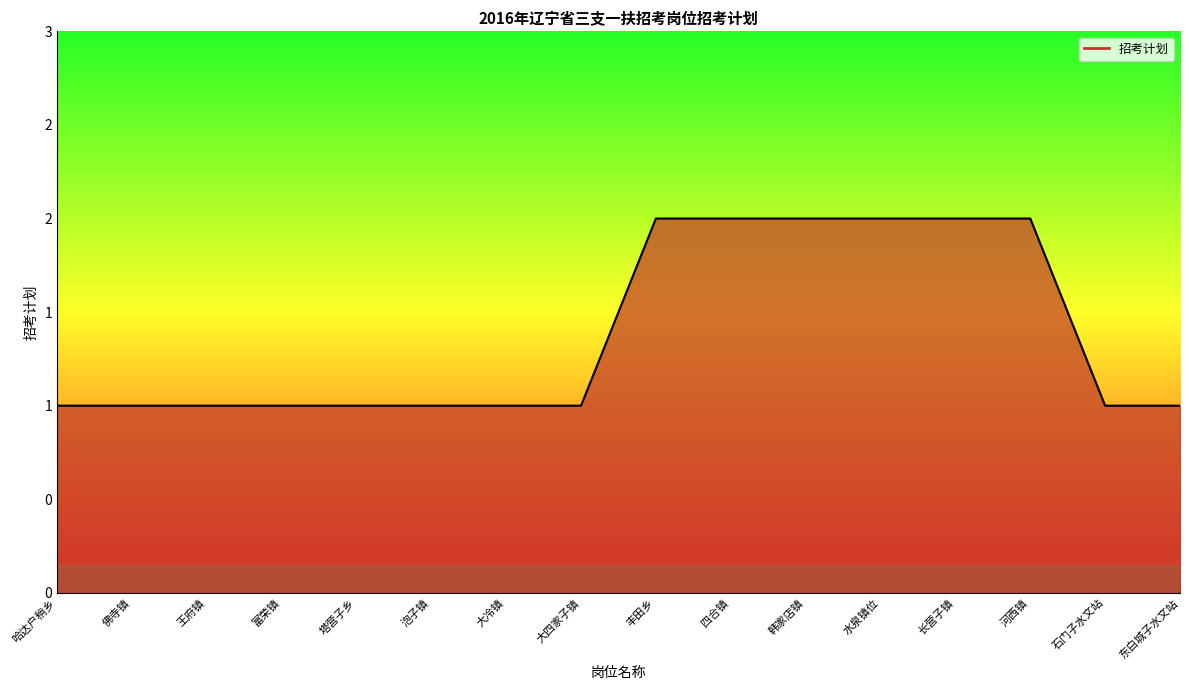

What is the label of the 2nd point from the left?

佛寺镇